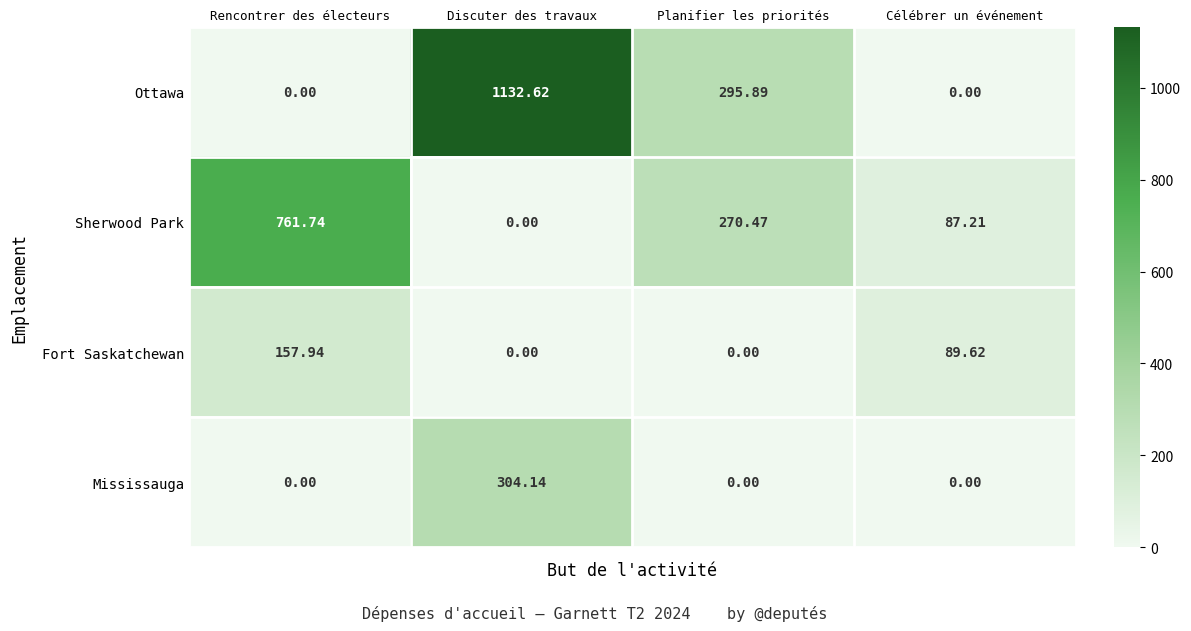

At which category is the sum across all series the highest?

Discuter des travaux